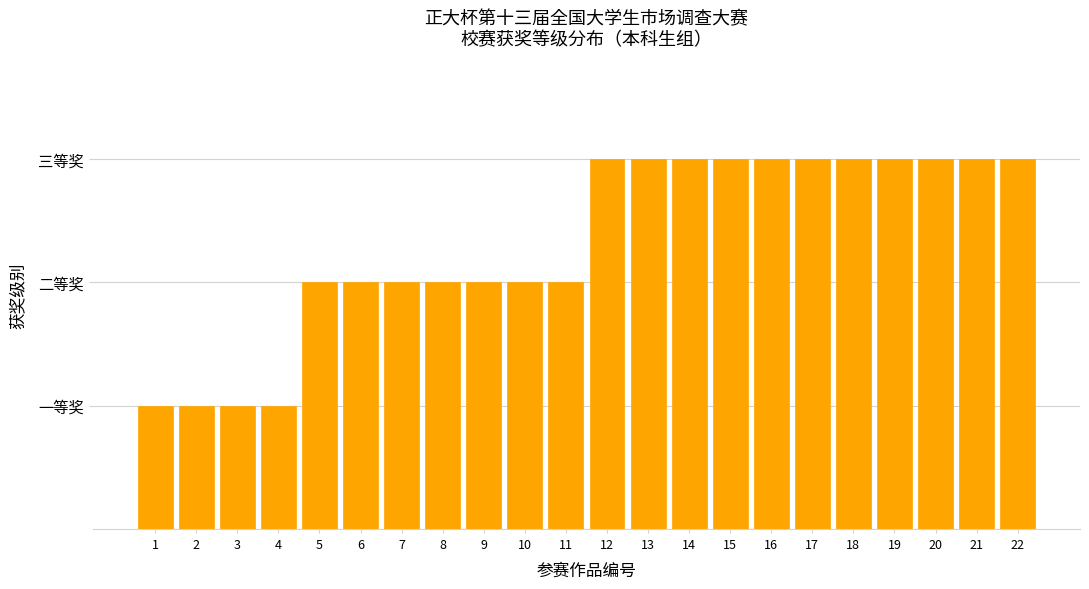

Does the chart contain any negative values?

No